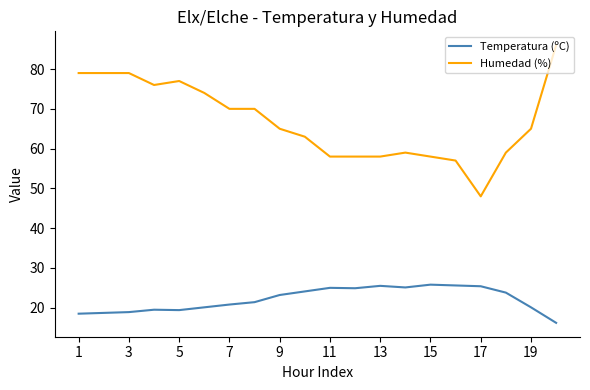

Which series has the widest spread of values?

Humedad (%)